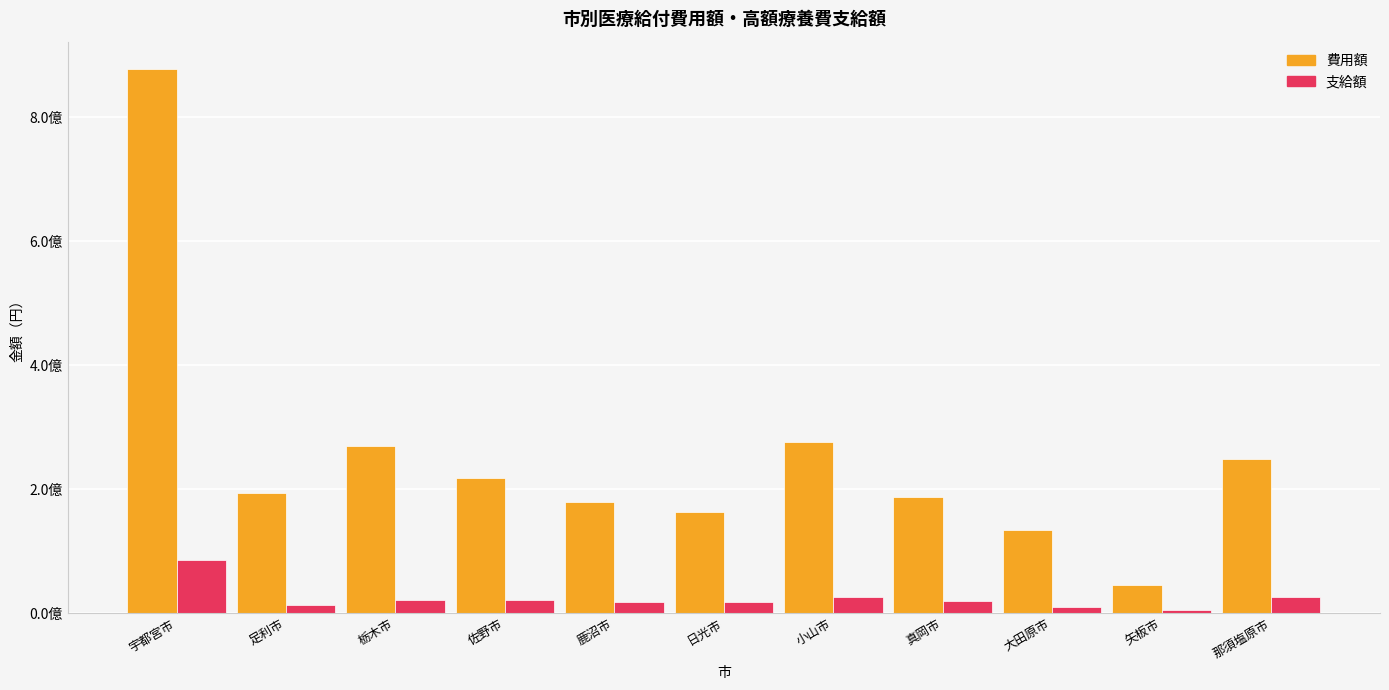

What are all the series names shown in the legend?

費用額, 支給額